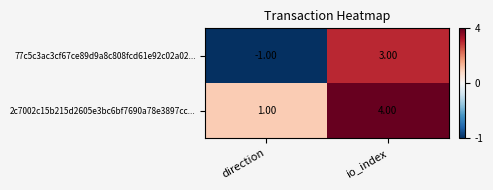

Which series has the largest total across all categories?

2c7002c15b215d2605e3bc6bf7690a78e3897cc...